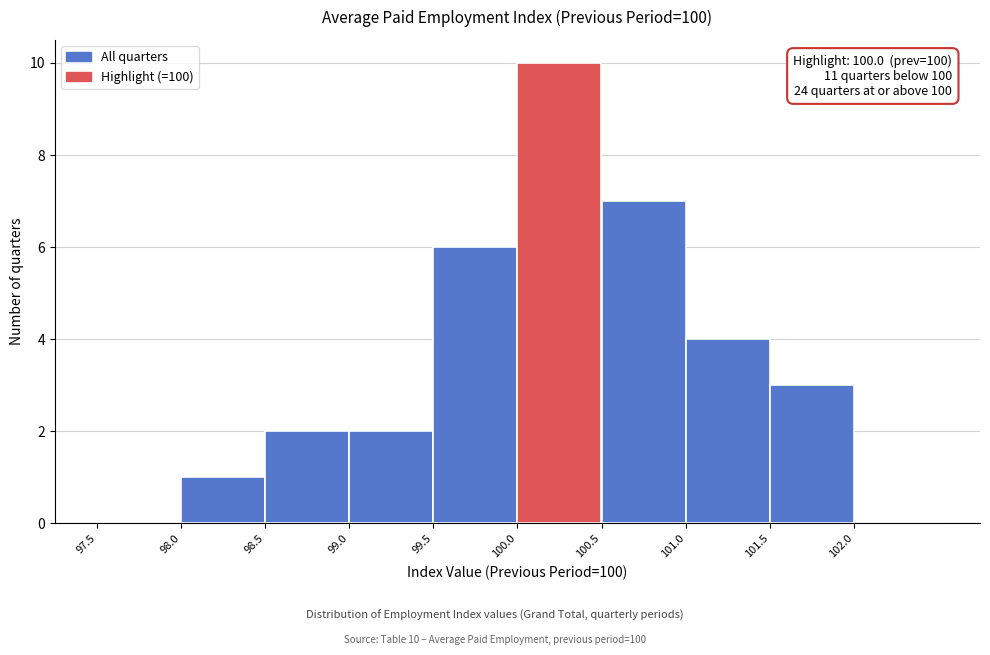

Over which range of the x-axis is the bar tallest?

100.0 to 100.5